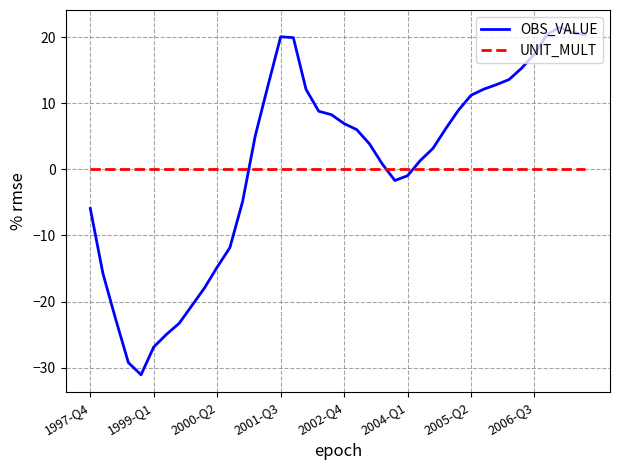

Which series has the widest spread of values?

OBS_VALUE